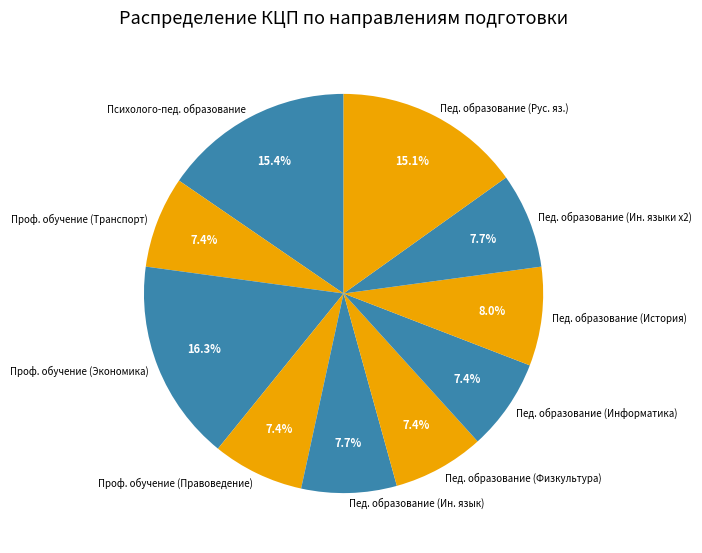

What is the ratio of the value at Пед. образование (Физкультура) to the value at Пед. образование (Рус. яз.)?

0.5